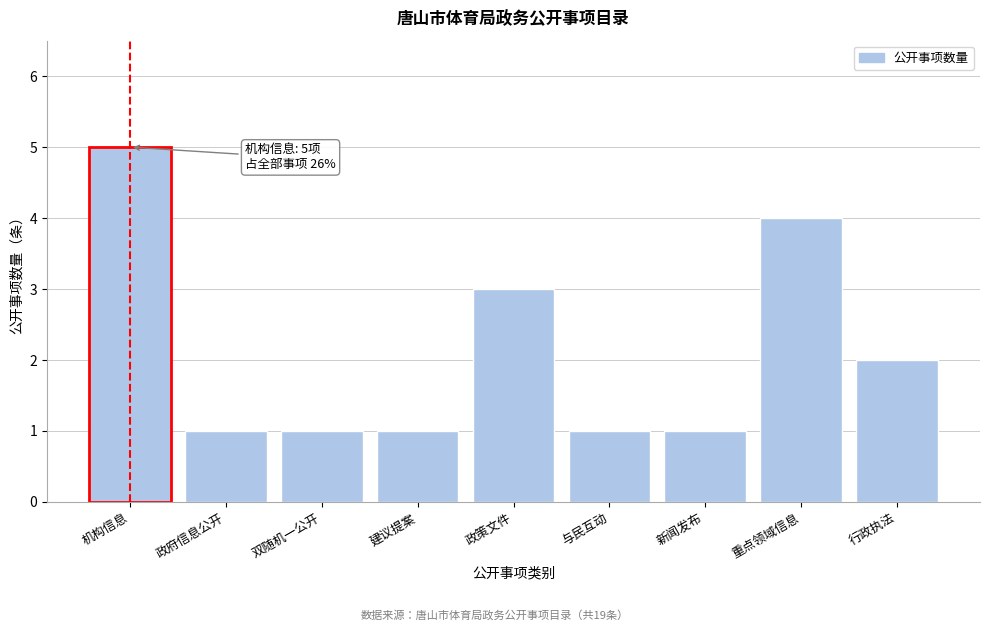

Reading left to right, what are all the values shown in this chart?

5	1	1	1	3	1	1	4	2